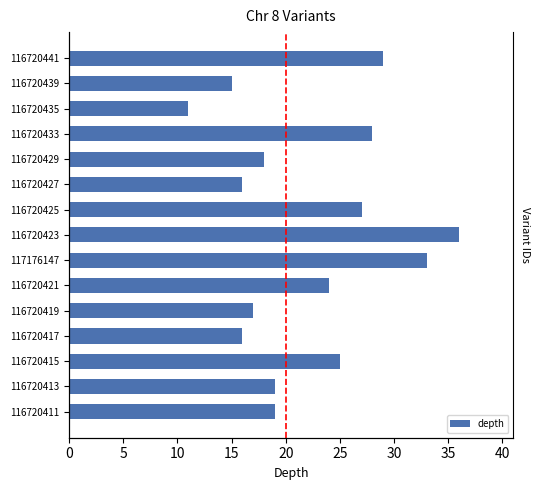

Does the chart contain stacked bars?

No